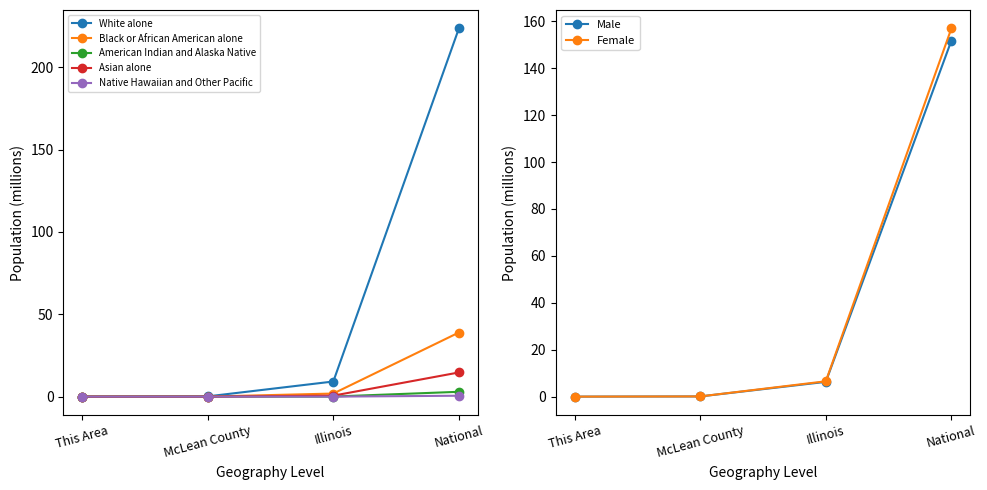

True or false: Black or African American alone has a value of 0.0 at McLean County.

True